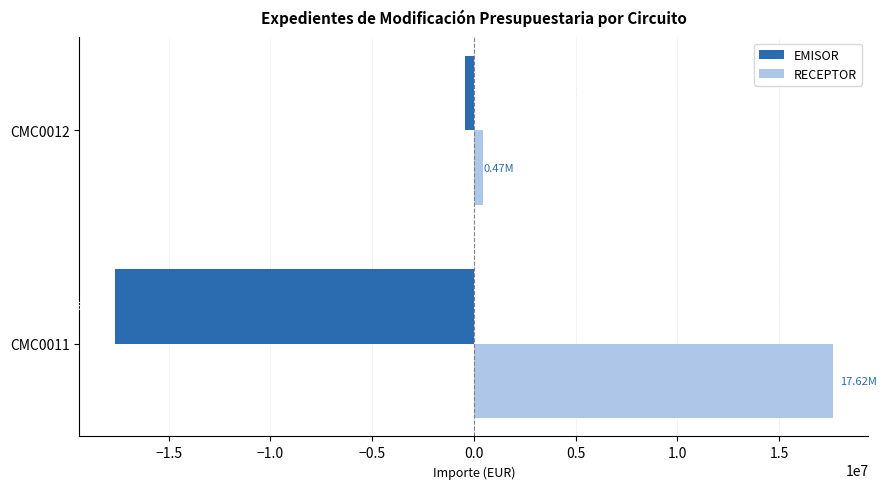

Count the RECEPTOR values in the range 465000 to 17625000.

2